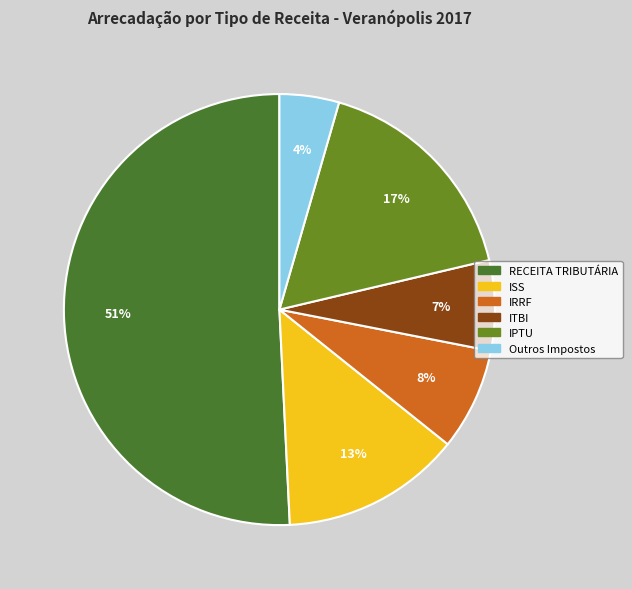

Is there a majority slice in this chart?

Yes